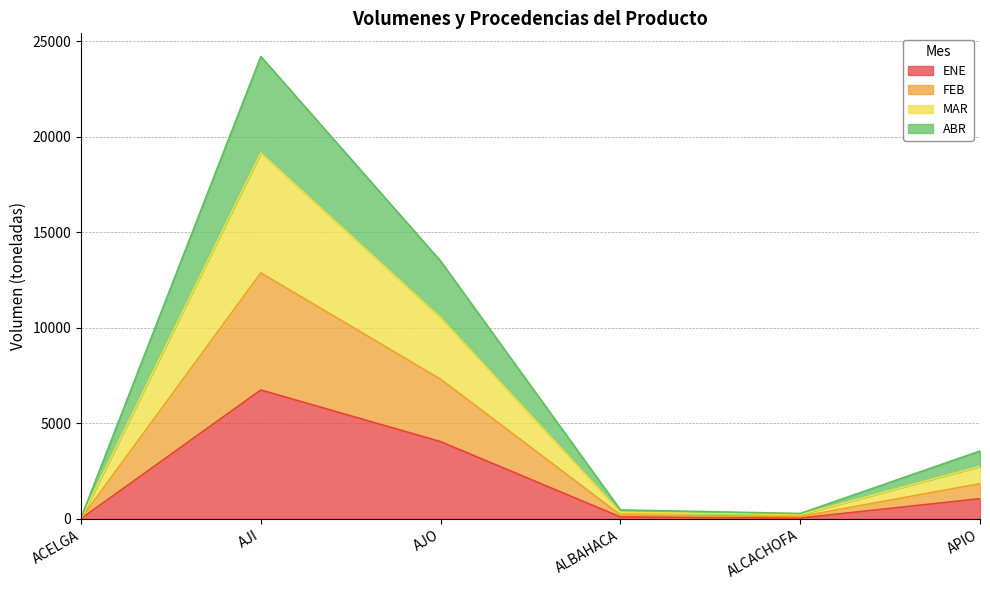

What is the total value across all series at AJO?

13501